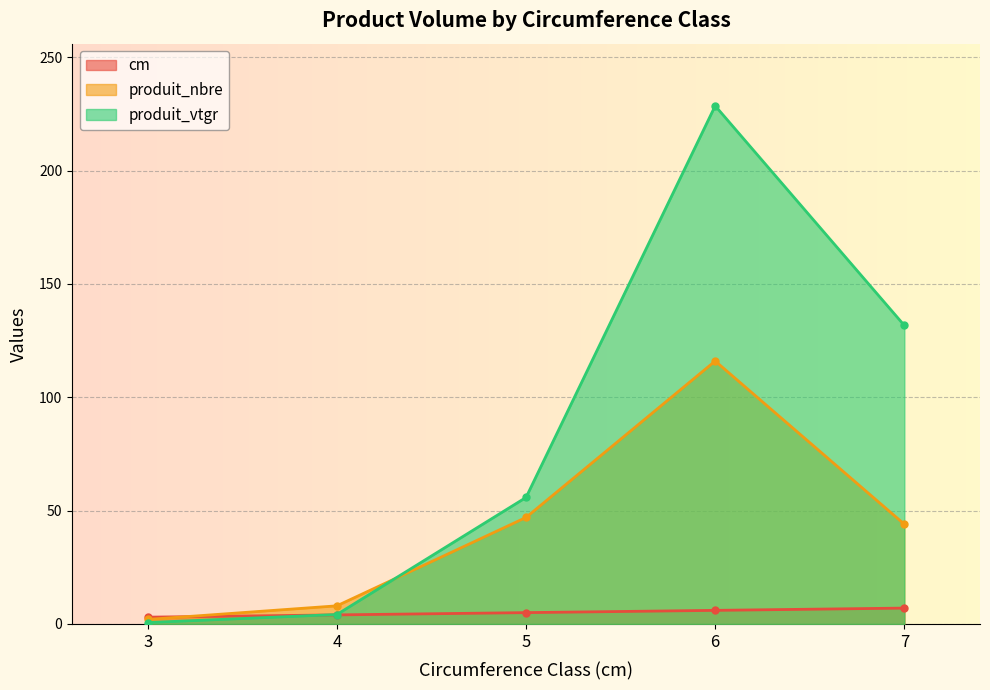

Reading right to left, transcribe all the data shown in this chart.

cm: 7.0	6.0	5.0	4.0	3.0
produit_nbre: 44.0	116.0	47.0	8.0	2.0
produit_vtgr: 131.7	228.6	55.8	4.2	0.6